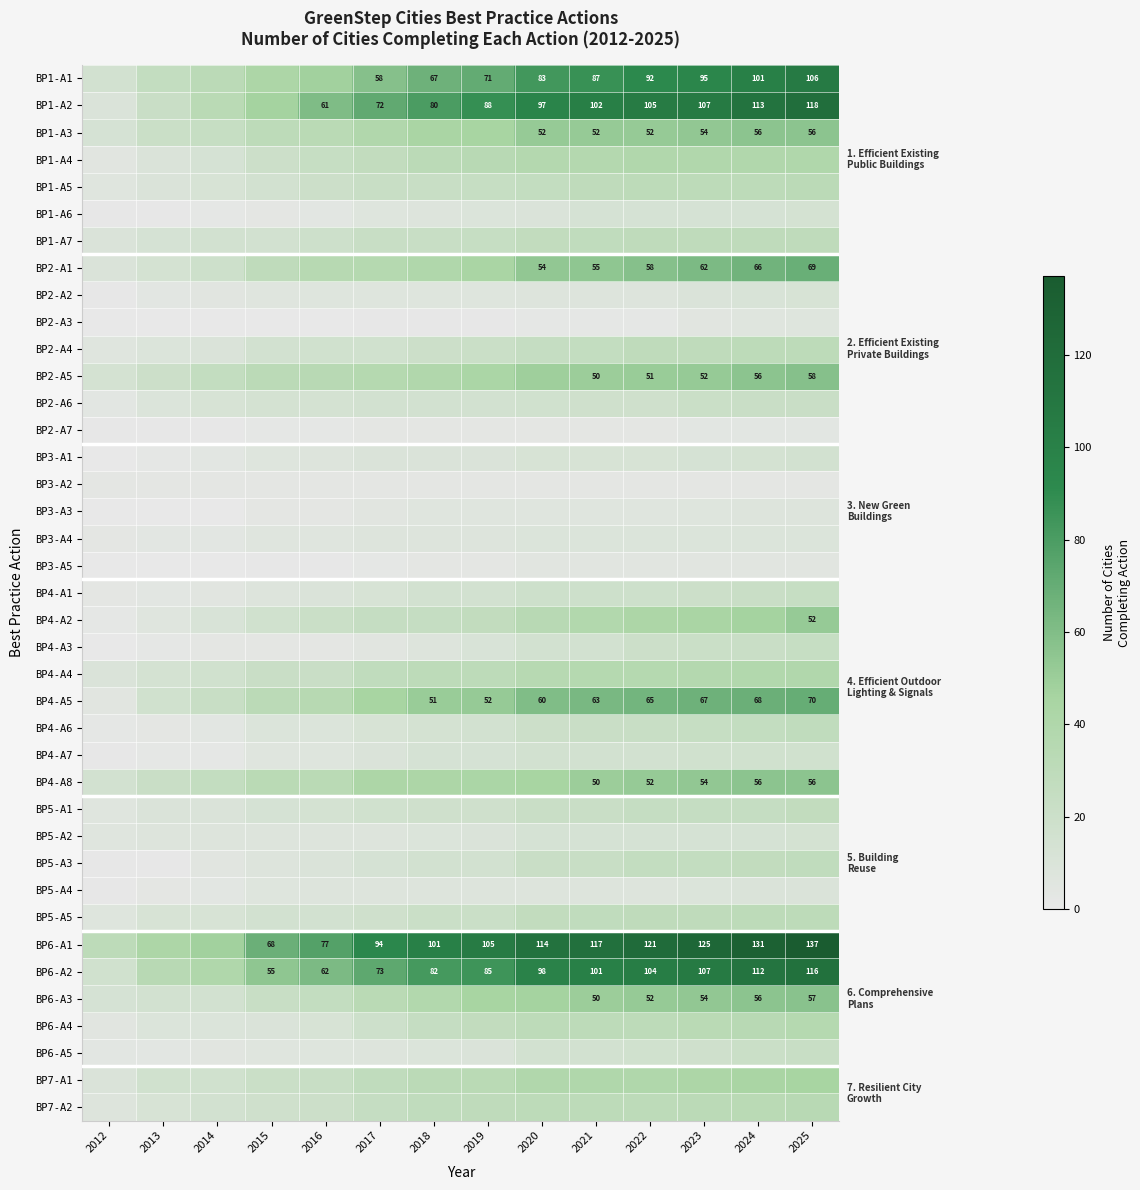

The BP2-A5 series shows 77 at 2021. True or false?

False